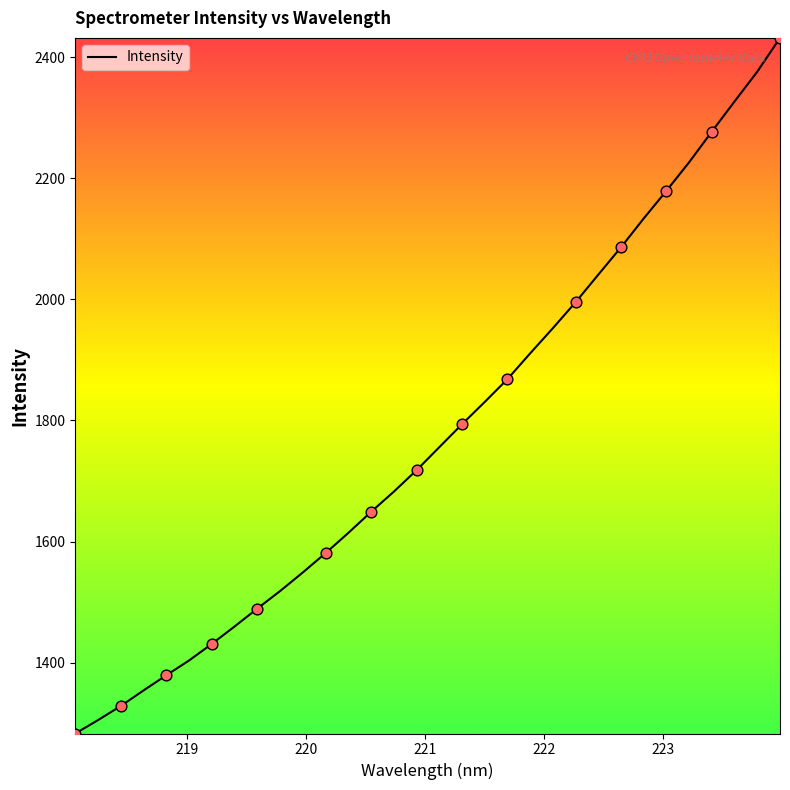

What is the greatest value displayed?

2432.1